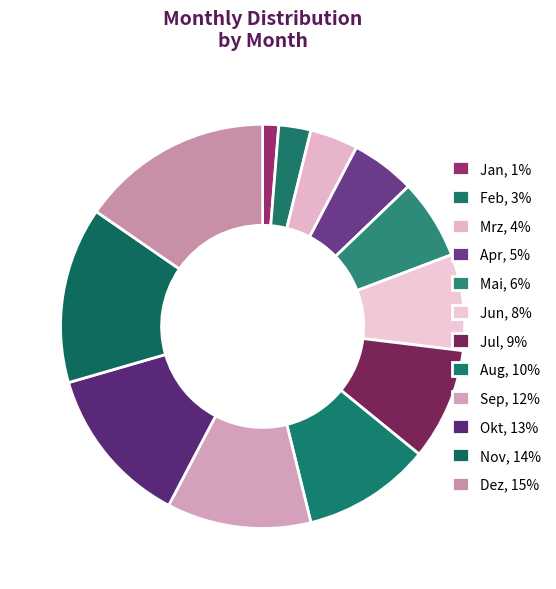

Between Mrz and Nov, which is larger?

Nov